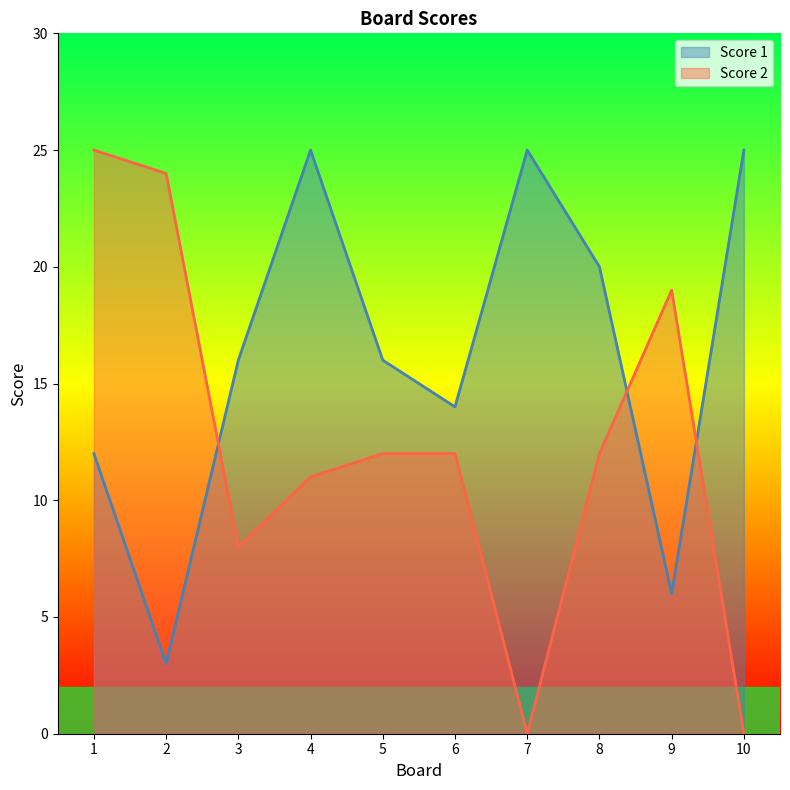

Reading left to right, extract all data points from this chart.

Score 1: 12	3	16	25	16	14	25	20	6	25
Score 2: 25	24	8	11	12	12	0	12	19	0